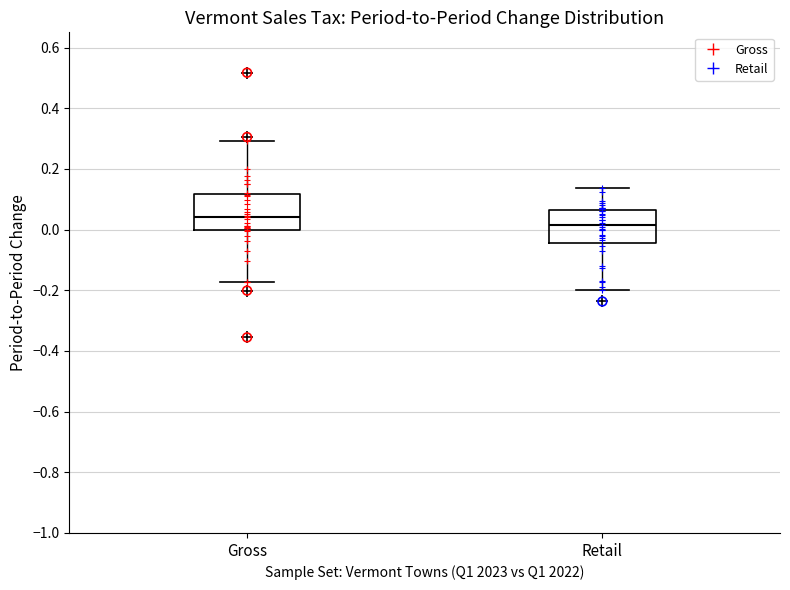

Where is the lower edge of the box for Gross on the y-axis? The values are not printed on the chart, so give them approximately, as read against the axis.

0.00